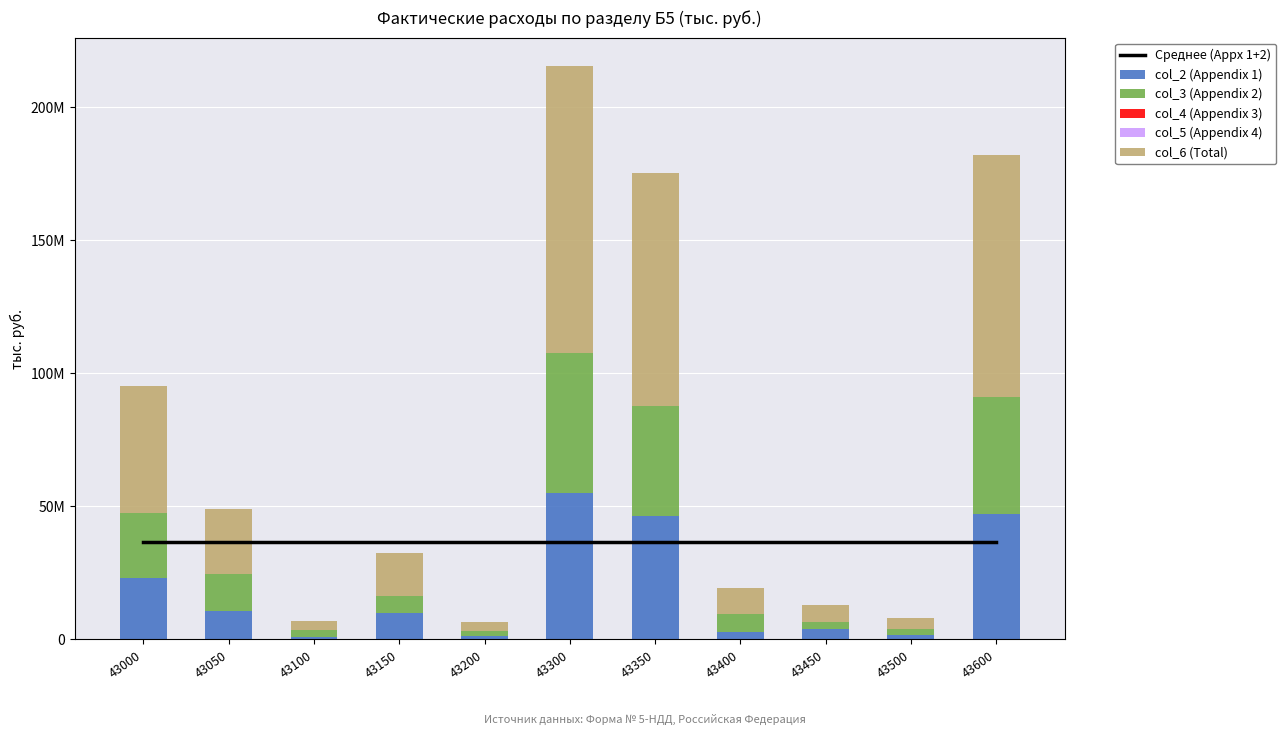

What are all the series names shown in the legend?

Среднее (Appx 1+2), col_2 (Appendix 1), col_3 (Appendix 2), col_4 (Appendix 3), col_5 (Appendix 4), col_6 (Total)